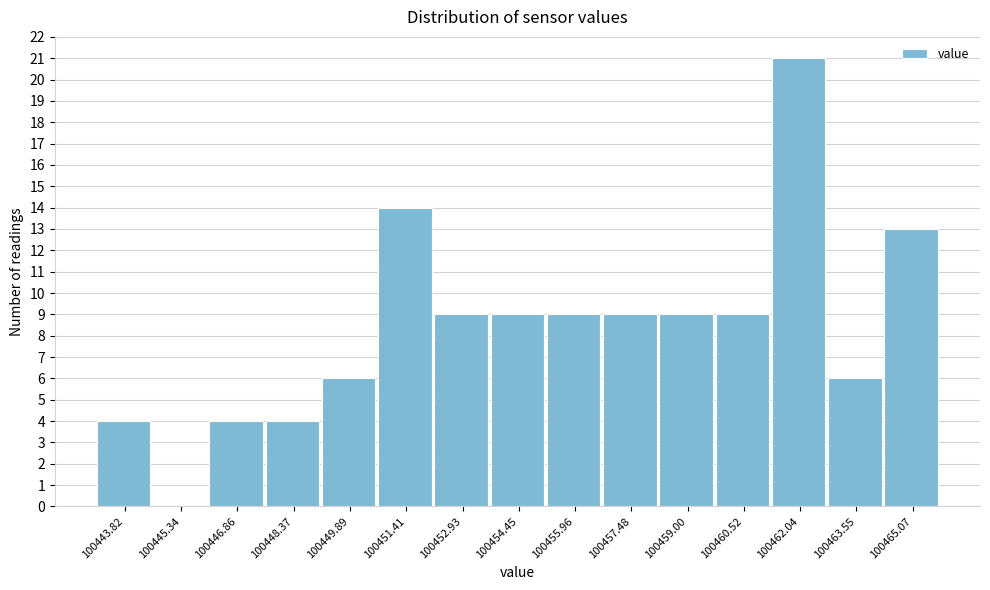

What is the height of the bar covering 100450.6 to 100452.2 on the x-axis? Neither the bar edges nor the heights are printed on the chart, so give them approximately, as read against the axes.

14